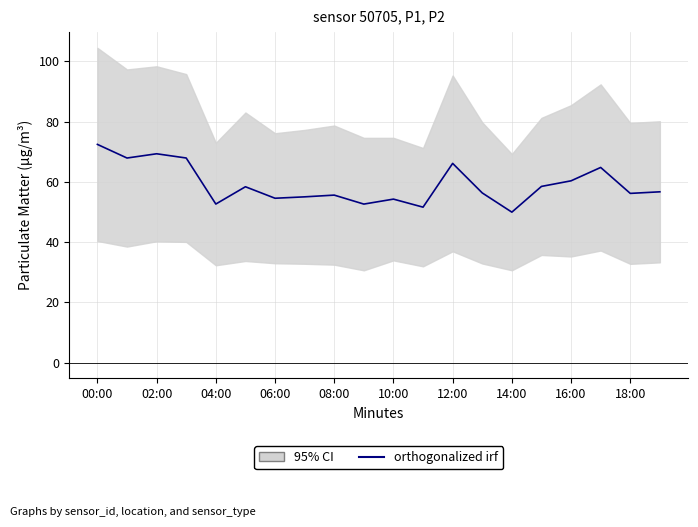

Approximately how many times larger is the value at 15 compared to 18?

1.0